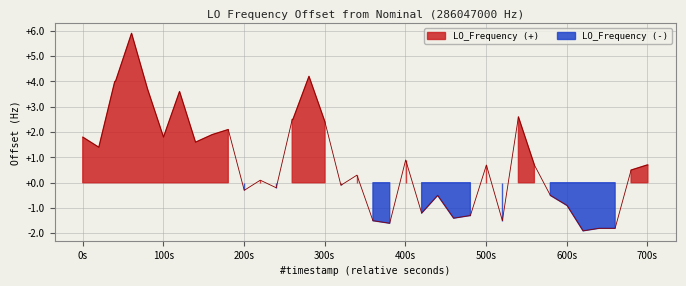

True or false: the data shows -3.3 at 34.

False